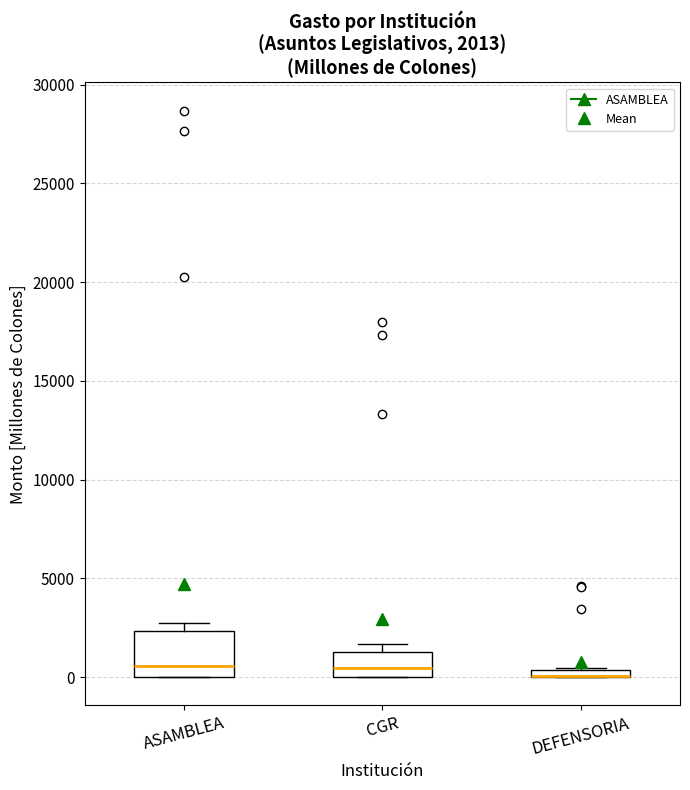

Which box is the tallest, from its lower edge to its upper edge?

ASAMBLEA